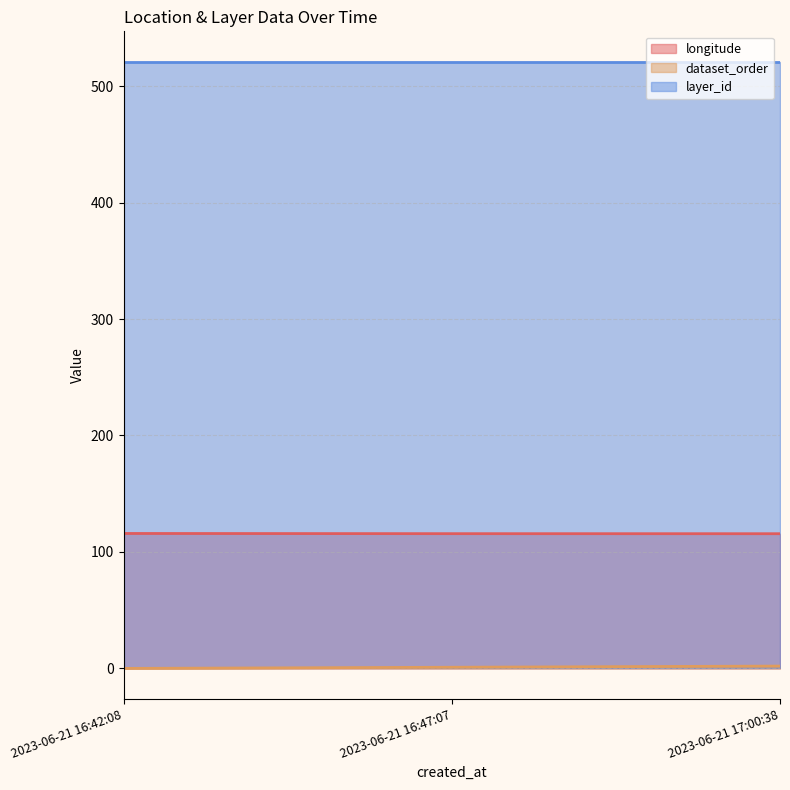

Does the chart have visible grid lines?

Yes